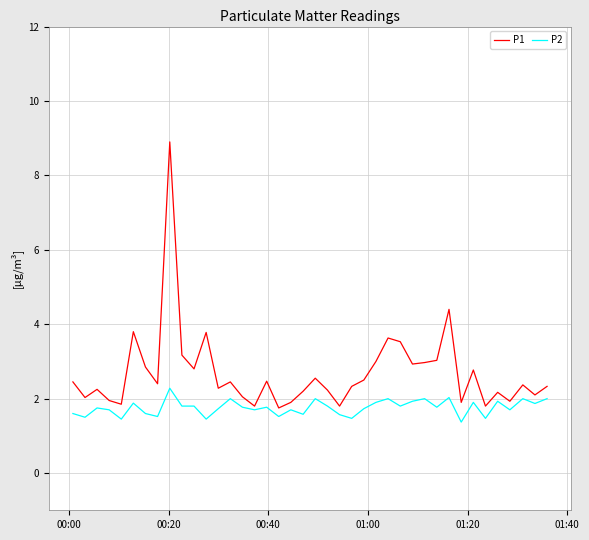

List the series in order of their overall mean, highest first.

P1, P2